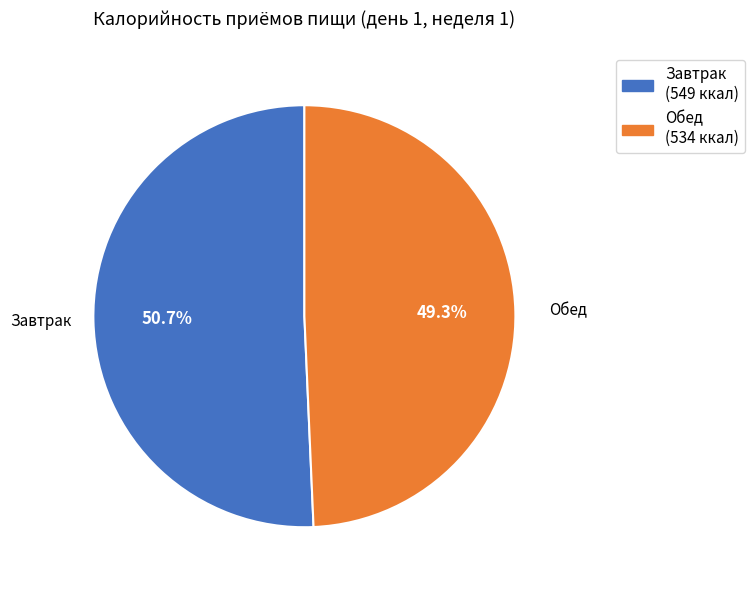

What portion of the pie excludes Завтрак?

49.3%